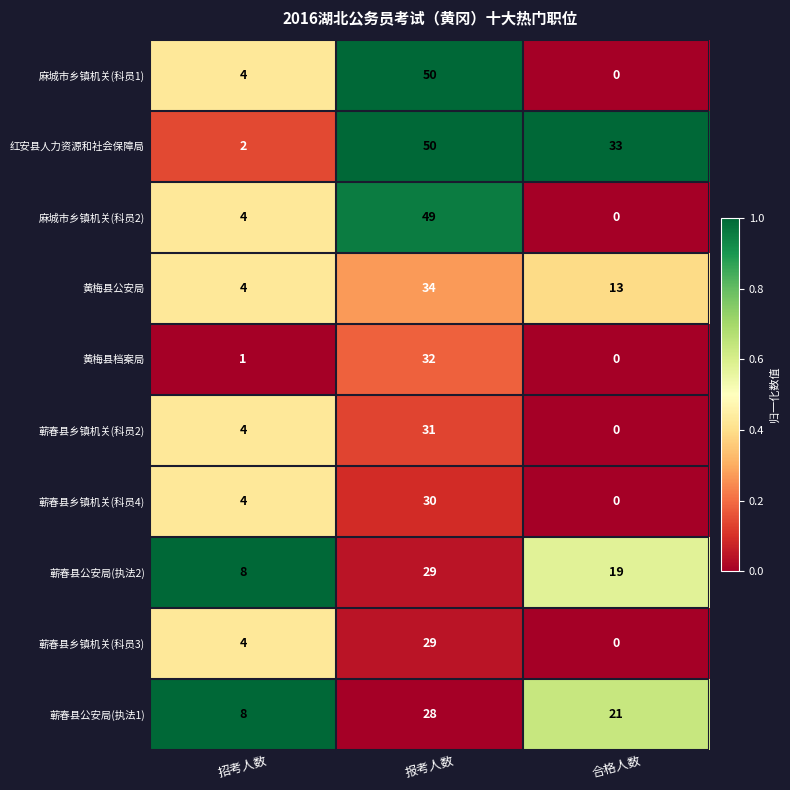

Is it true that 黄梅县档案局 equals 46 at 报考人数?

False